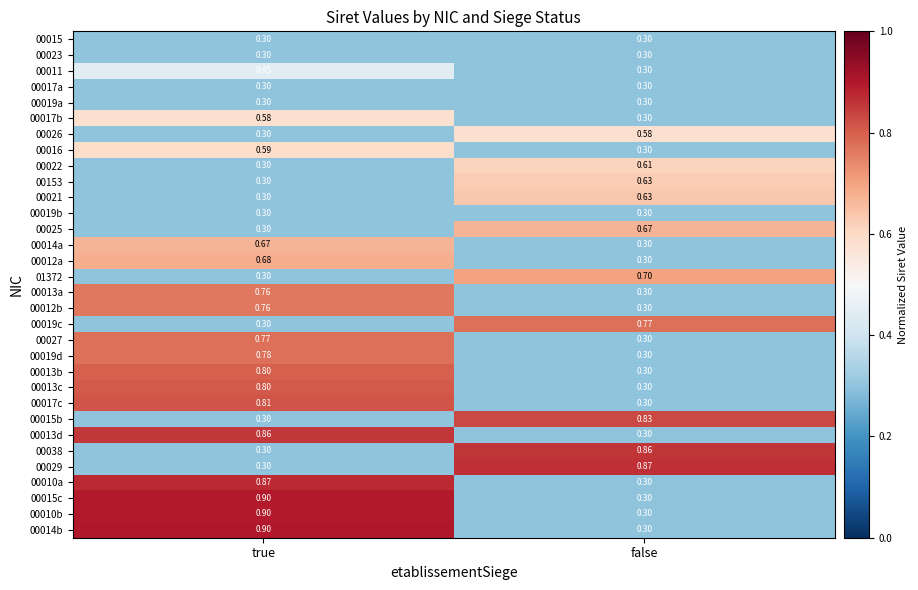

How many data points does each series have?

2